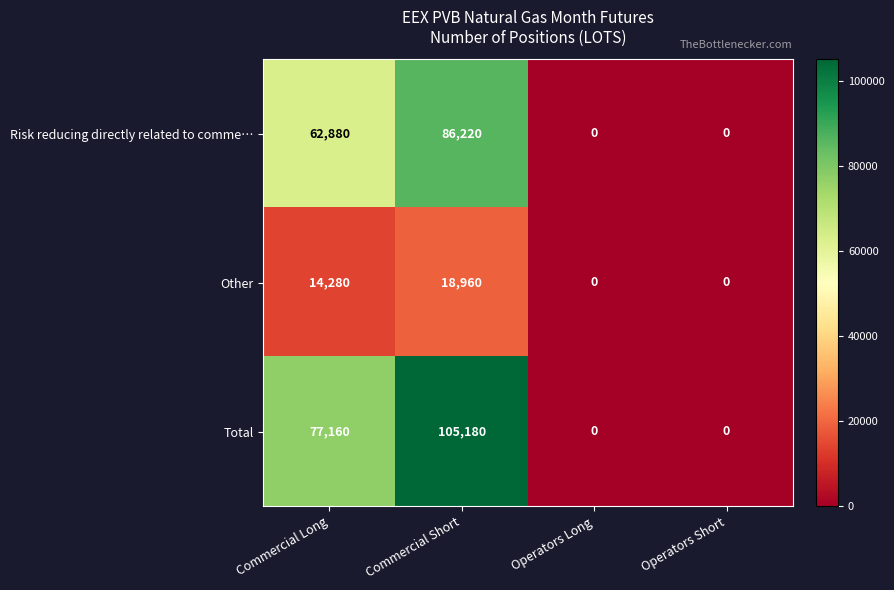

What is the spread (max minus min) of values at Commercial Long?

62880